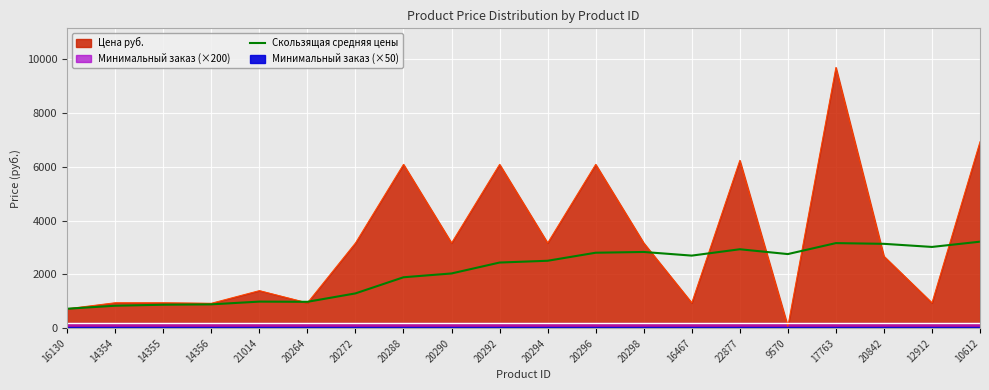

The value at 20288 is 878.0. True or false?

False